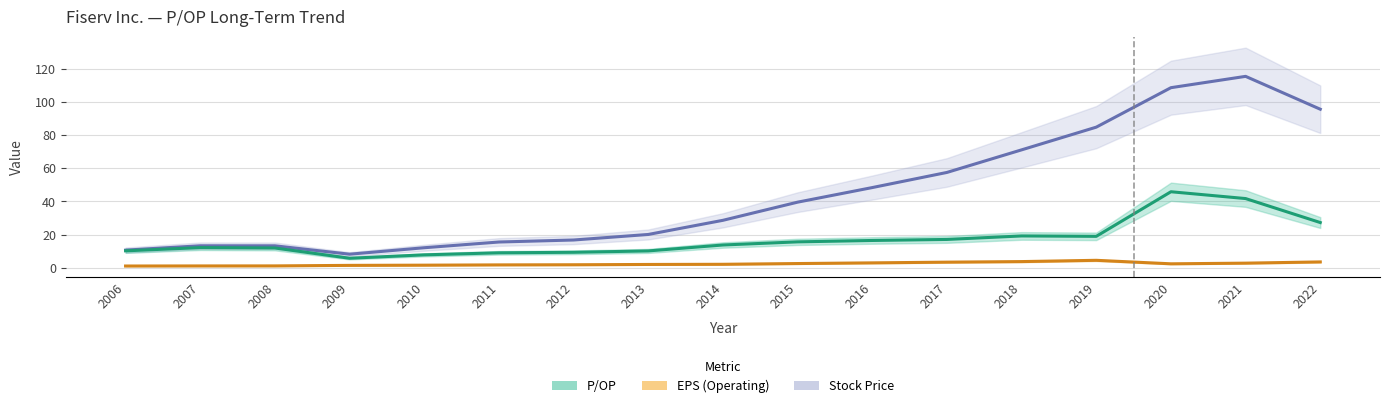

True or false: Stock Price and P/OP cross at least once.

False